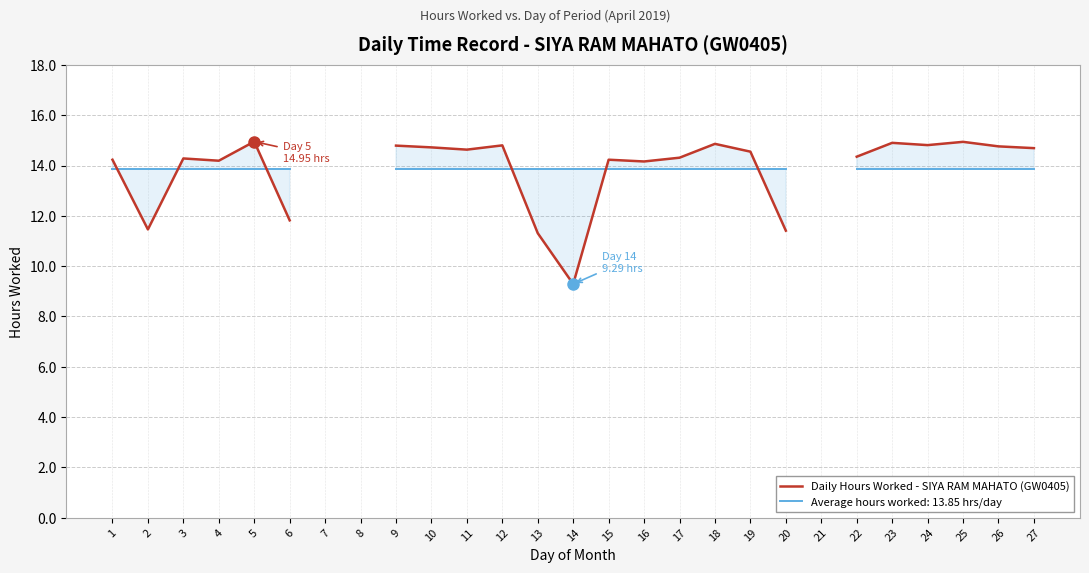

The value at 17 is 14.3. True or false?

True